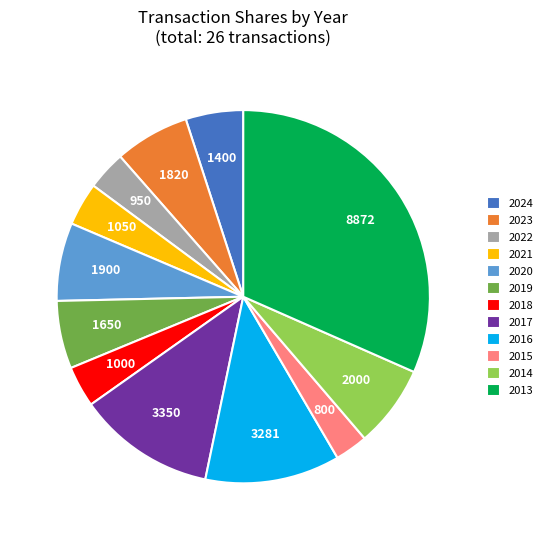

Does any single category account for the majority?

No